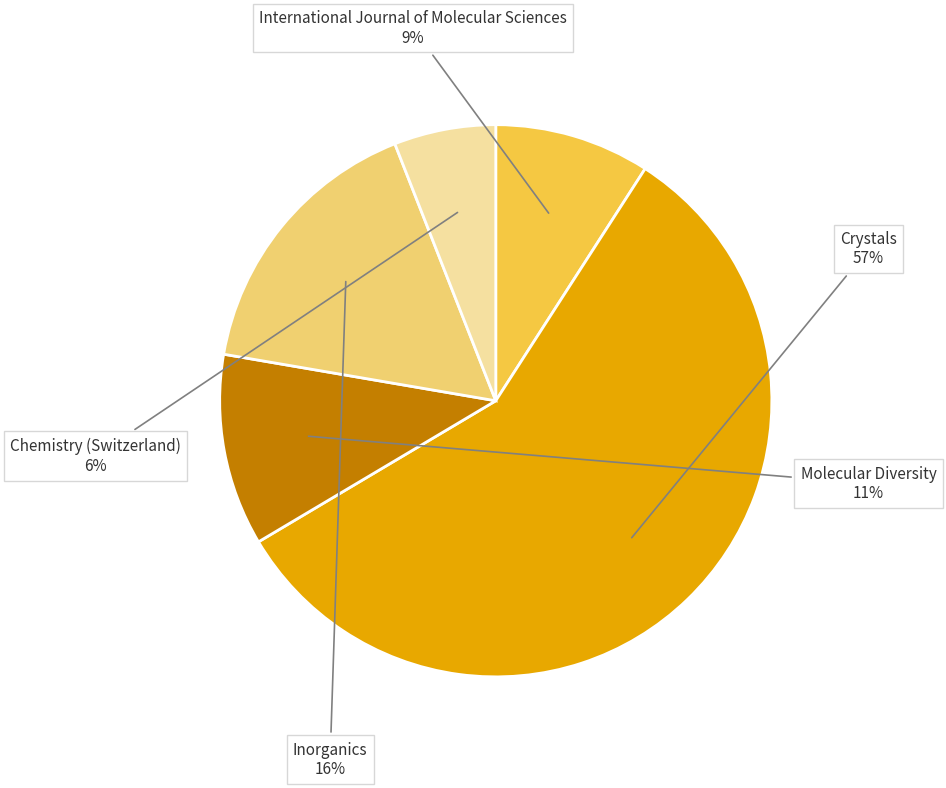

Count the number of slices in the pie.

5